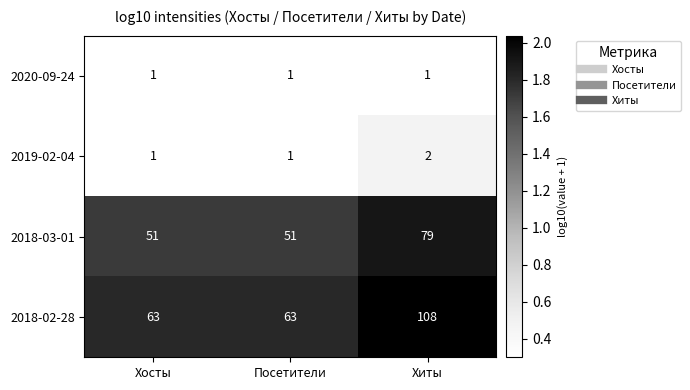

Which series changed the most between Хосты and Хиты?

2018-02-28